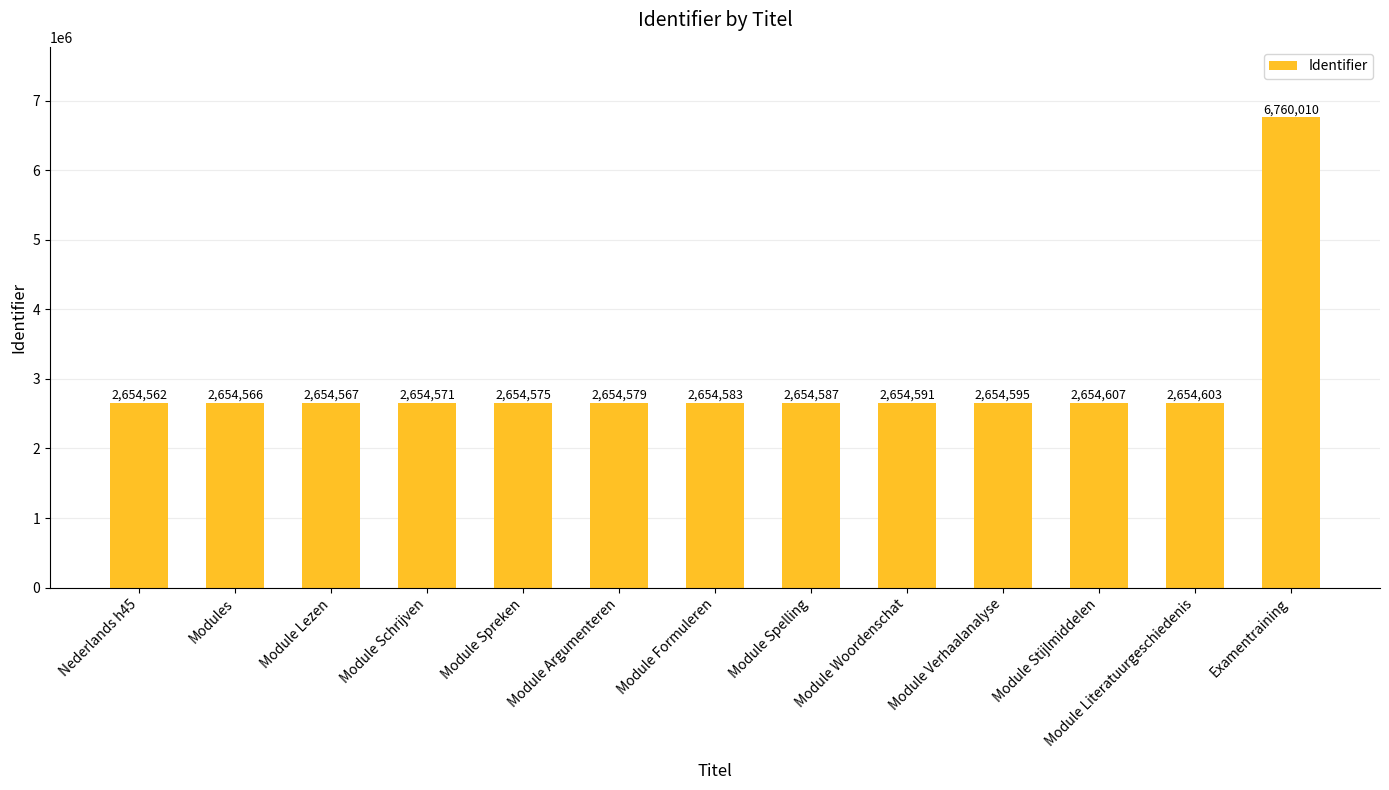

What is the label of the 11th bar from the right?

Module Lezen